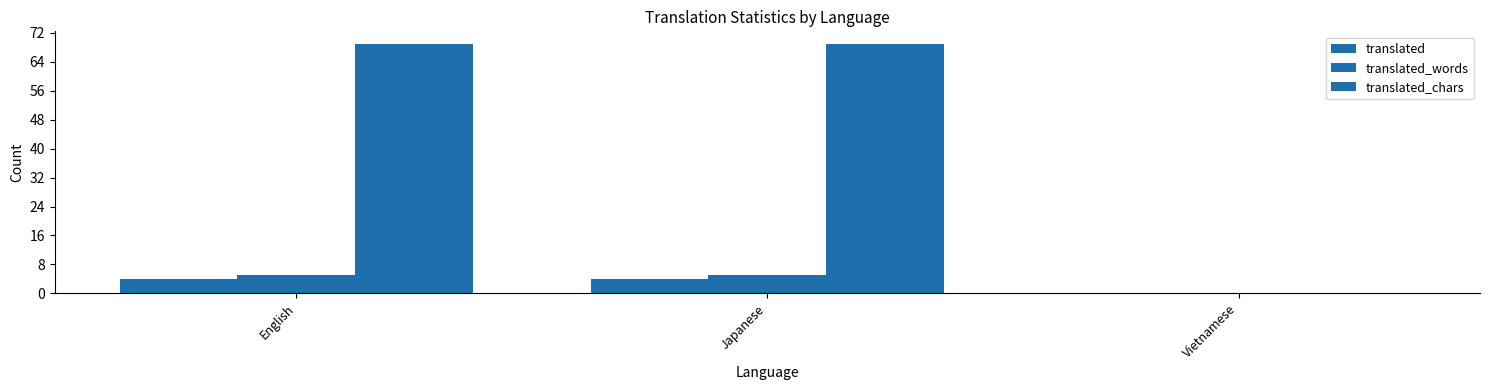

Count the number of categories in the chart.

3